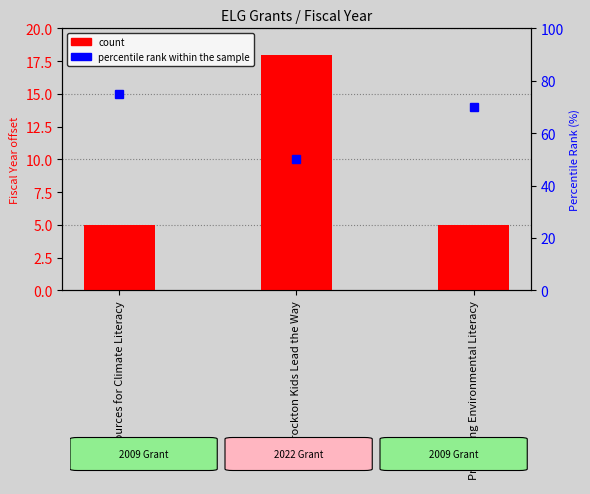

Reading left to right, extract all data points from this chart.

count: Resources for Climate Literacy=5	Brockton Kids Lead the Way=18	Promoting Environmental Literacy=5
percentile rank within the sample: Resources for Climate Literacy=75	Brockton Kids Lead the Way=50	Promoting Environmental Literacy=70